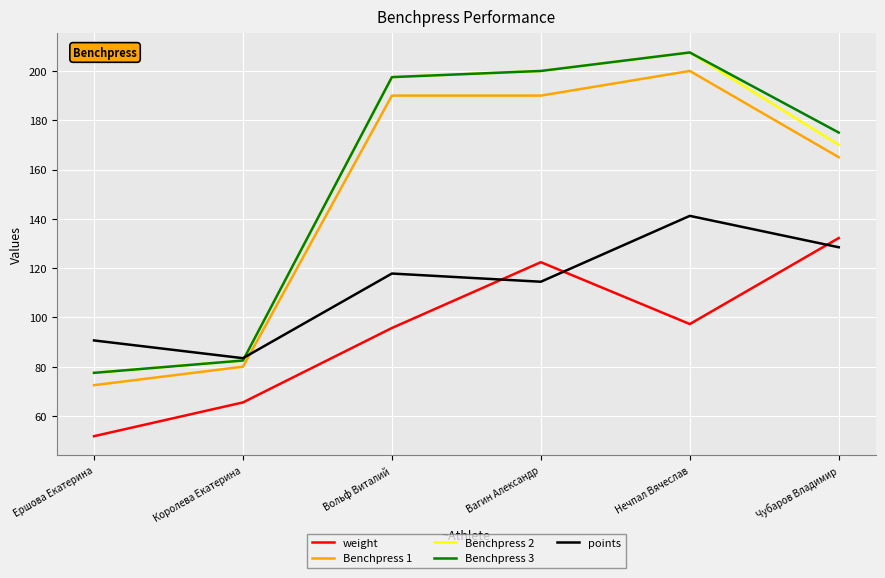

At how many categories does at least one series exceed 89?

5